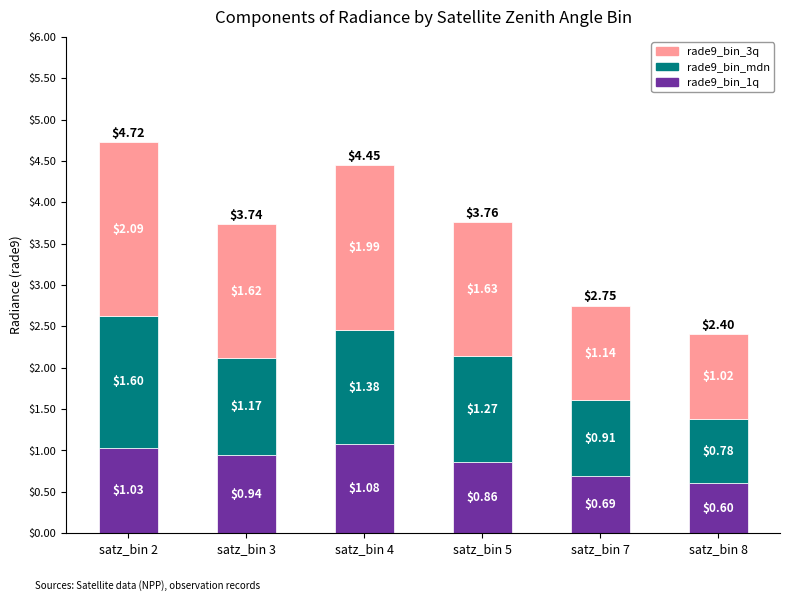

List the labels in order of rade9_bin_1q value, smallest first.

satz_bin 8, satz_bin 7, satz_bin 5, satz_bin 3, satz_bin 2, satz_bin 4